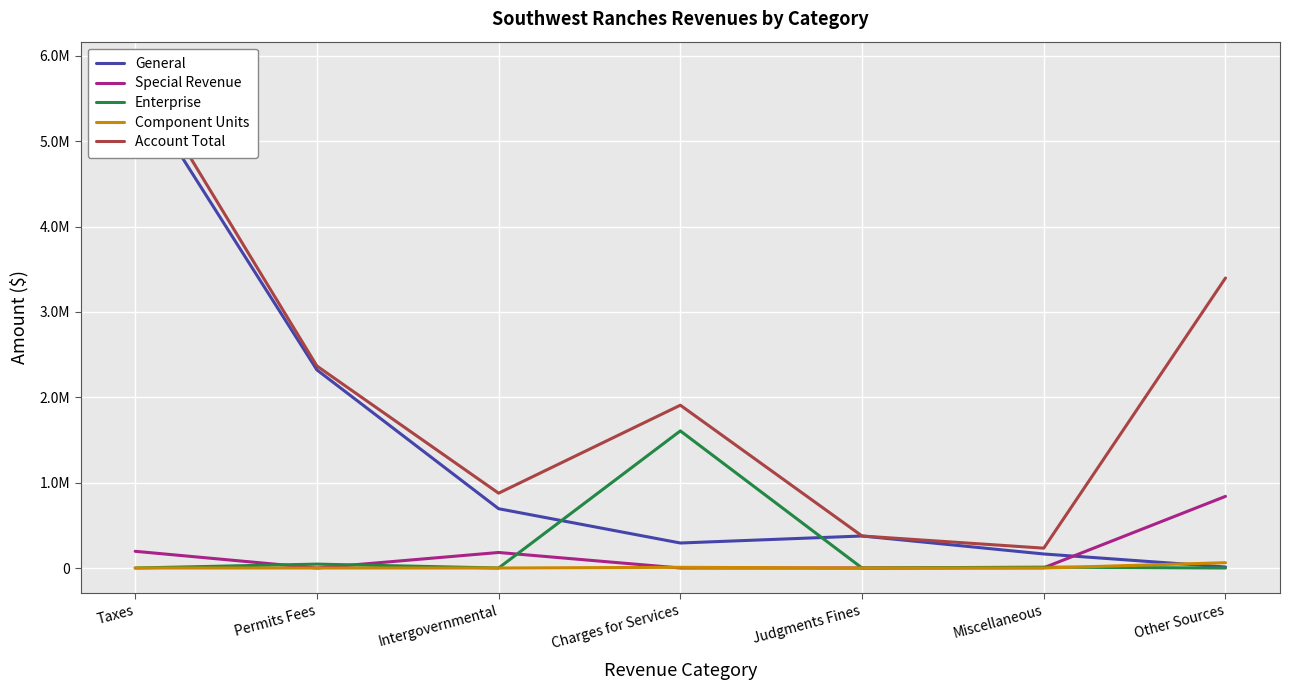

What is the approximate value of Account Total at Judgments Fines, to the nearest 10?

375080